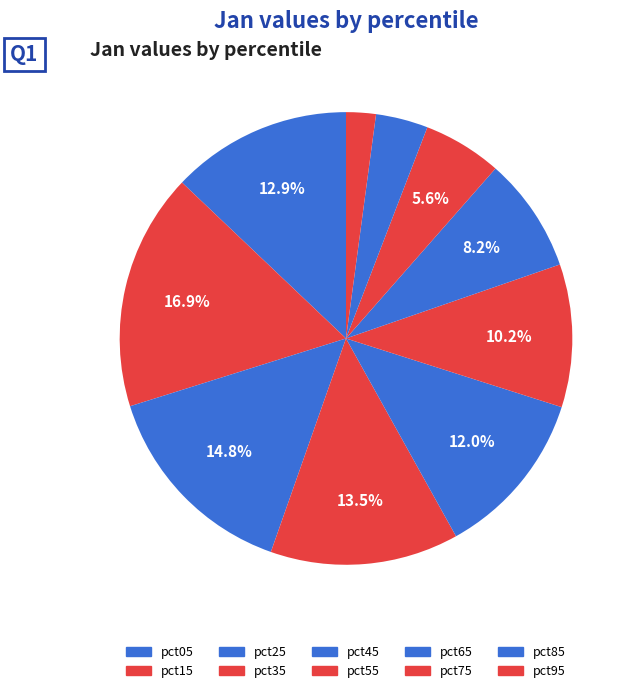

To the nearest percent, what portion does pct75 represent?

6%